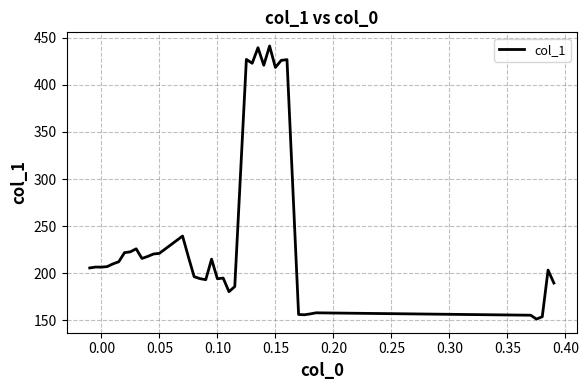

What is the smallest value displayed?

151.4